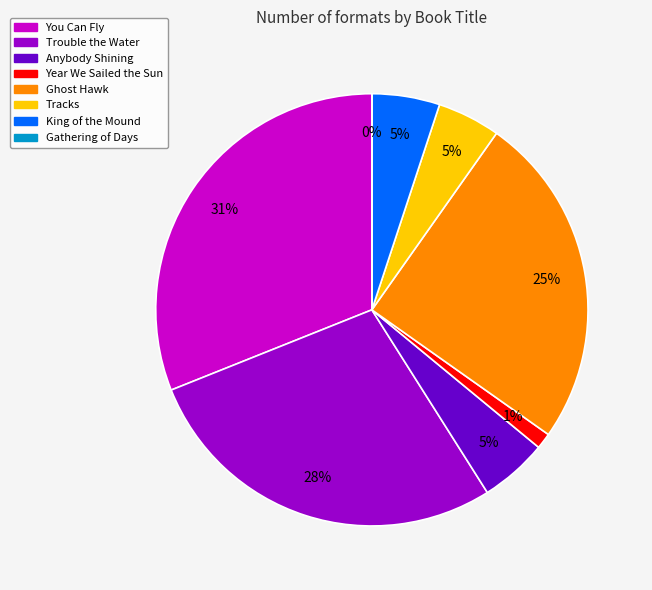

True or false: Ghost Hawk accounts for 31% of the total.

False